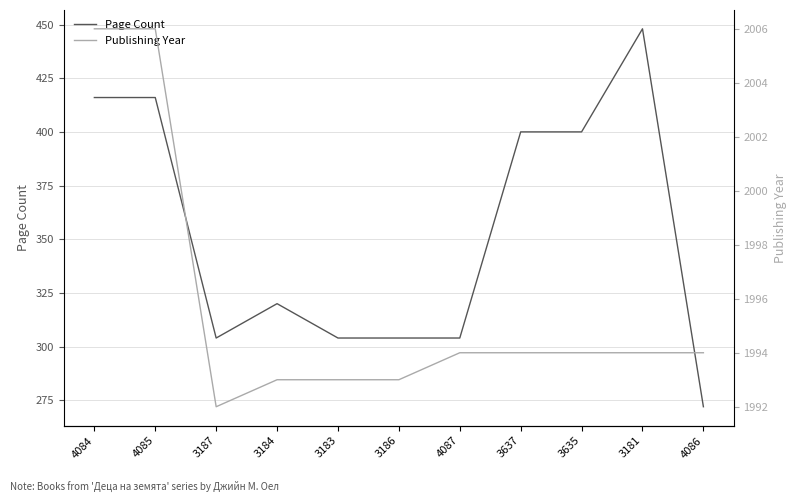

What is the average value of the Page Count series?

353